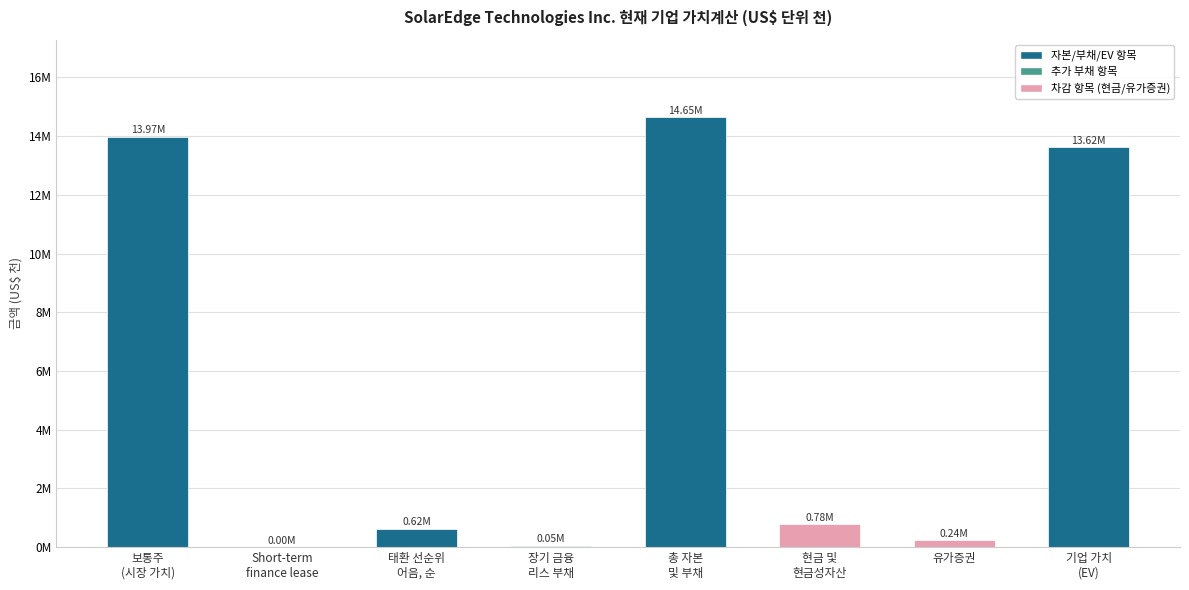

Are the bars horizontal?

No